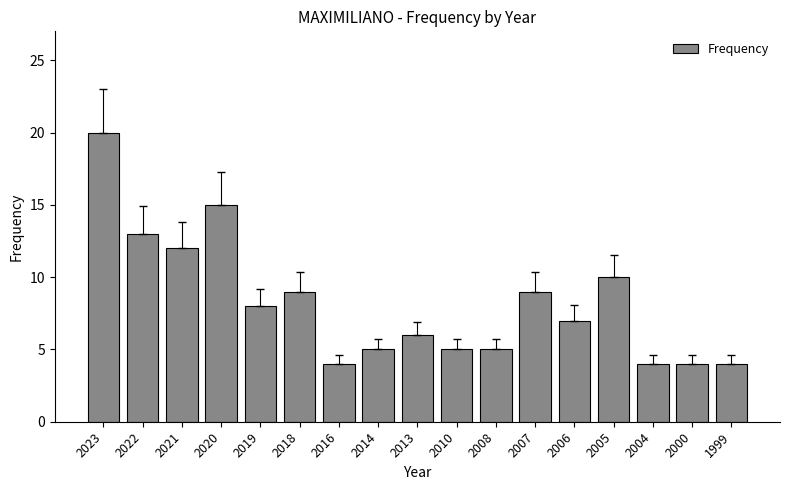

Are the bars grouped side by side (vs. stacked)?

No